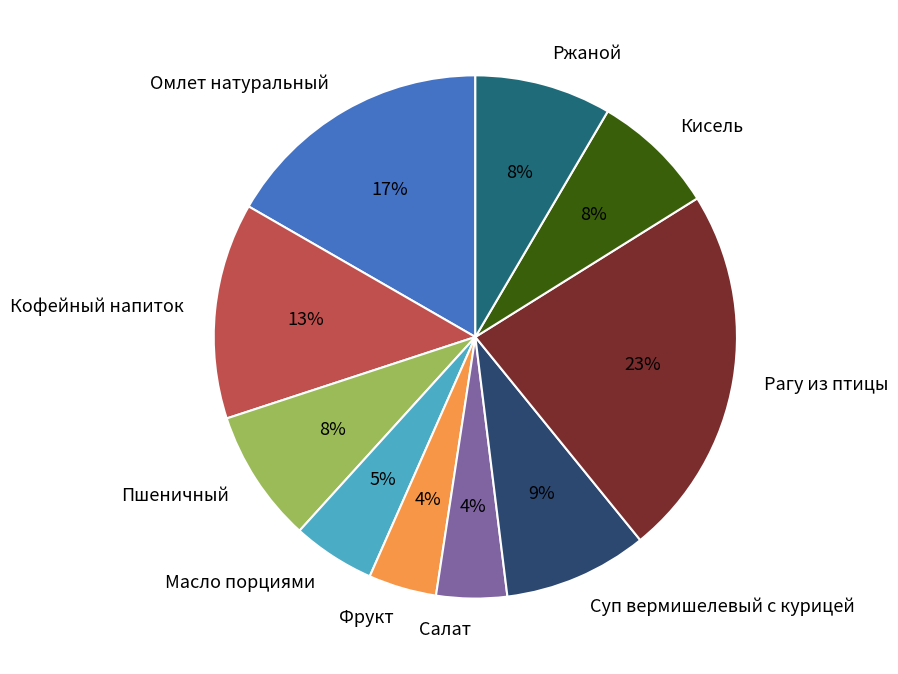

Does Масло порциями account for over 50% of the chart?

No